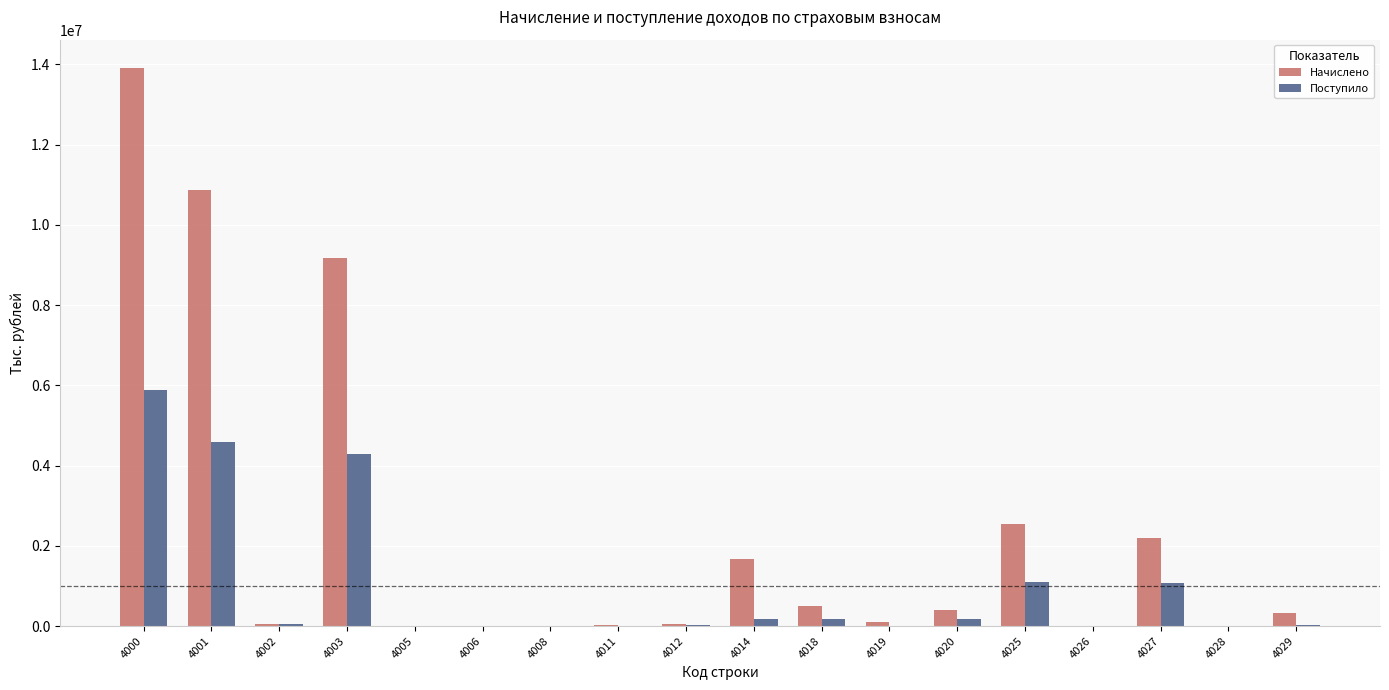

At which category is the sum across all series the highest?

4000